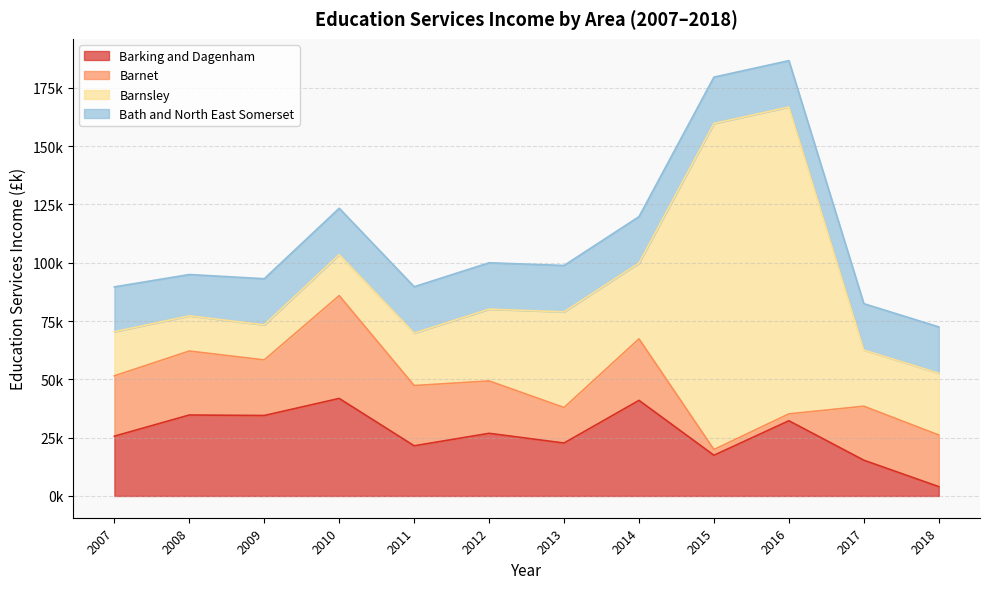

Between 2010 and 2015, which series saw the biggest shift?

Barnsley